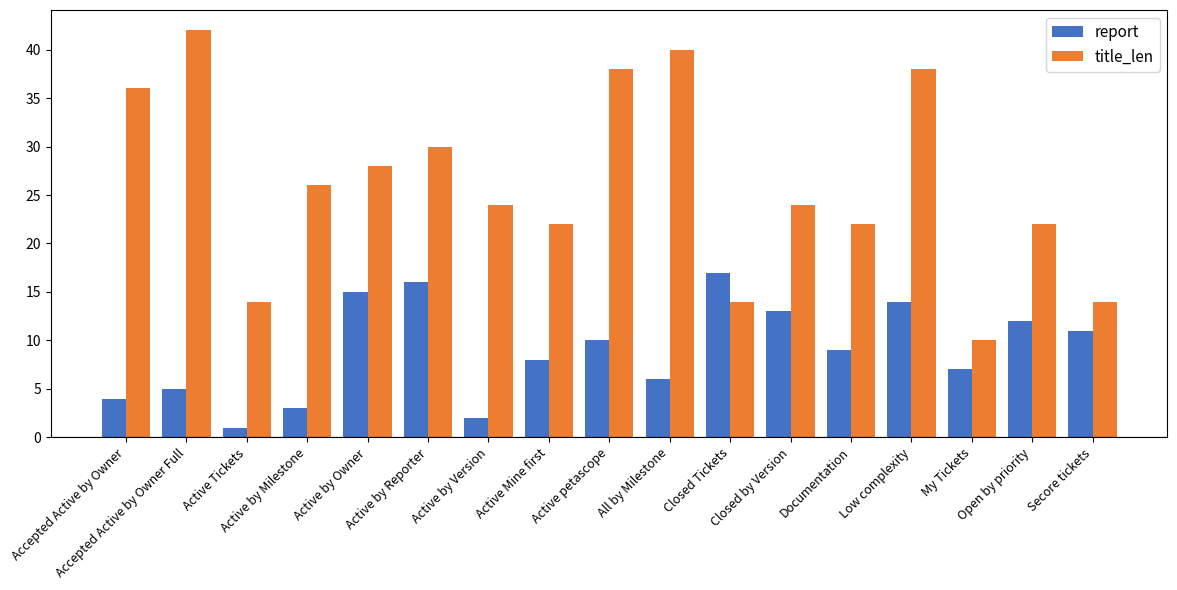

Is it true that report equals 8 at Active by Reporter?

False